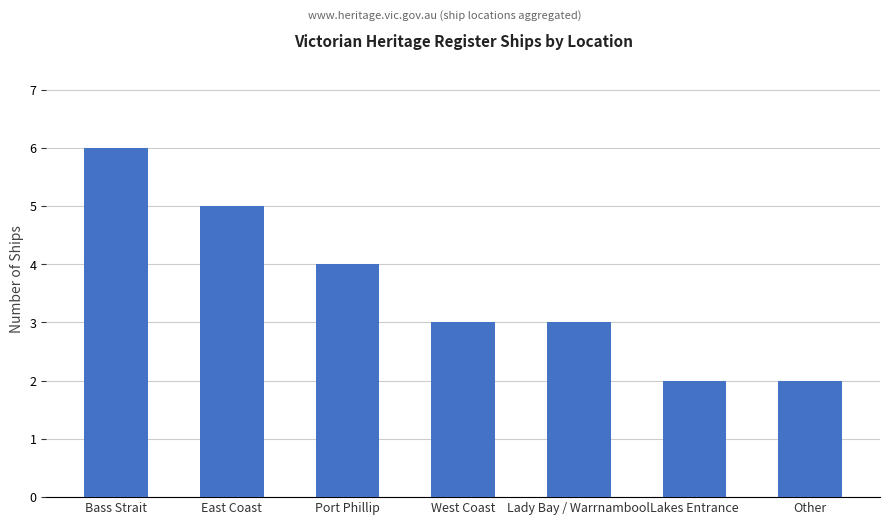

Read the value at Lakes Entrance.

2